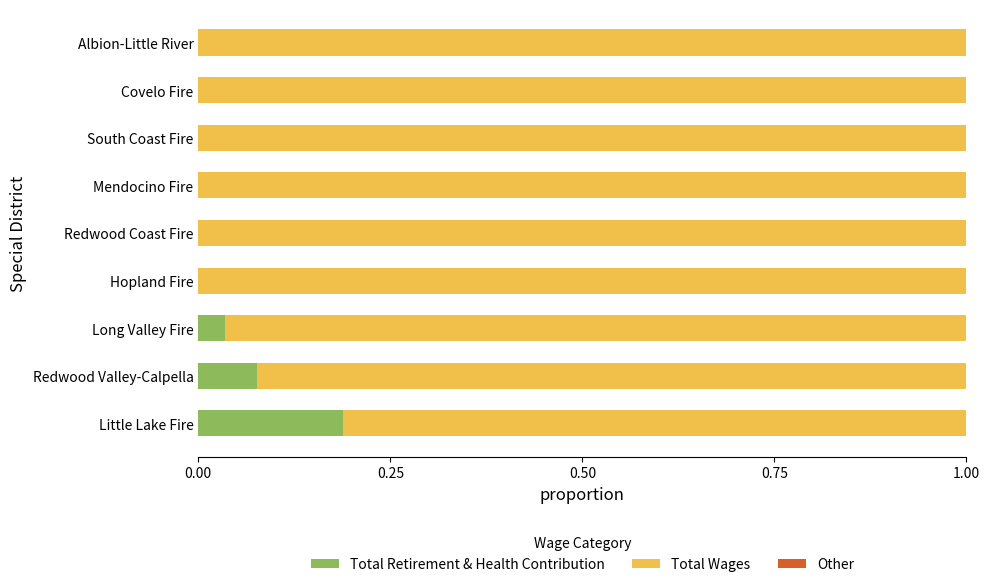

The value of Total Retirement & Health Contribution at Redwood Coast Fire is 0.0. True or false?

True